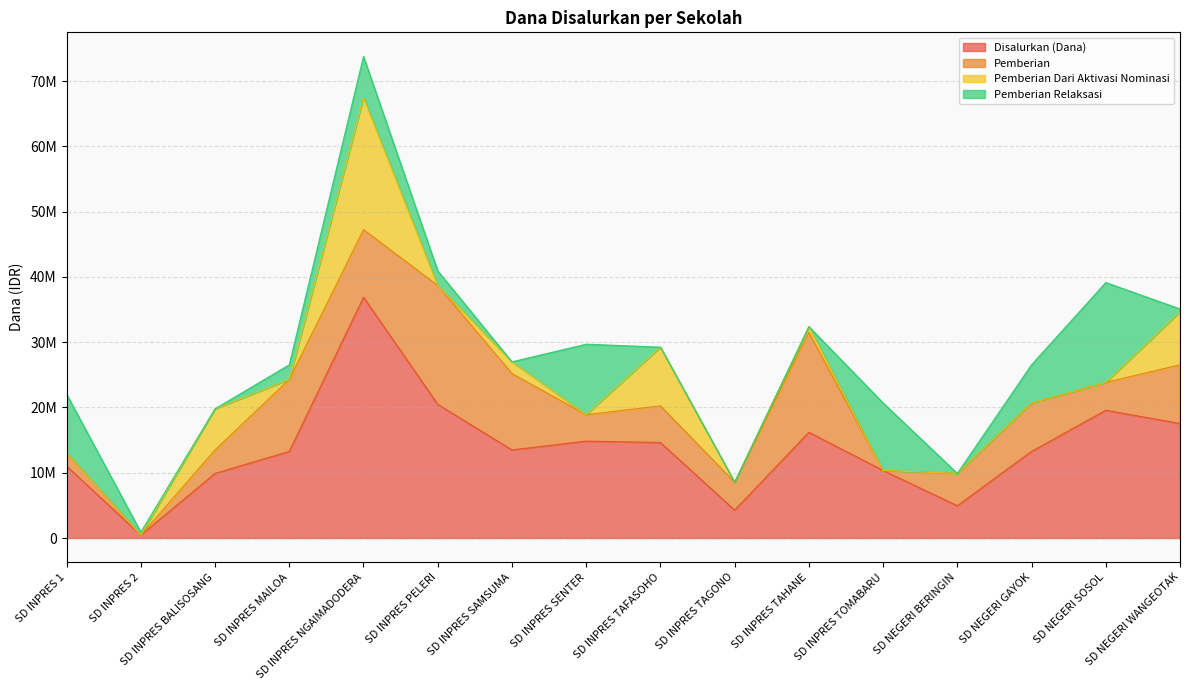

True or false: Pemberian Dari Aktivasi Nominasi and Pemberian Relaksasi cross at least once.

True